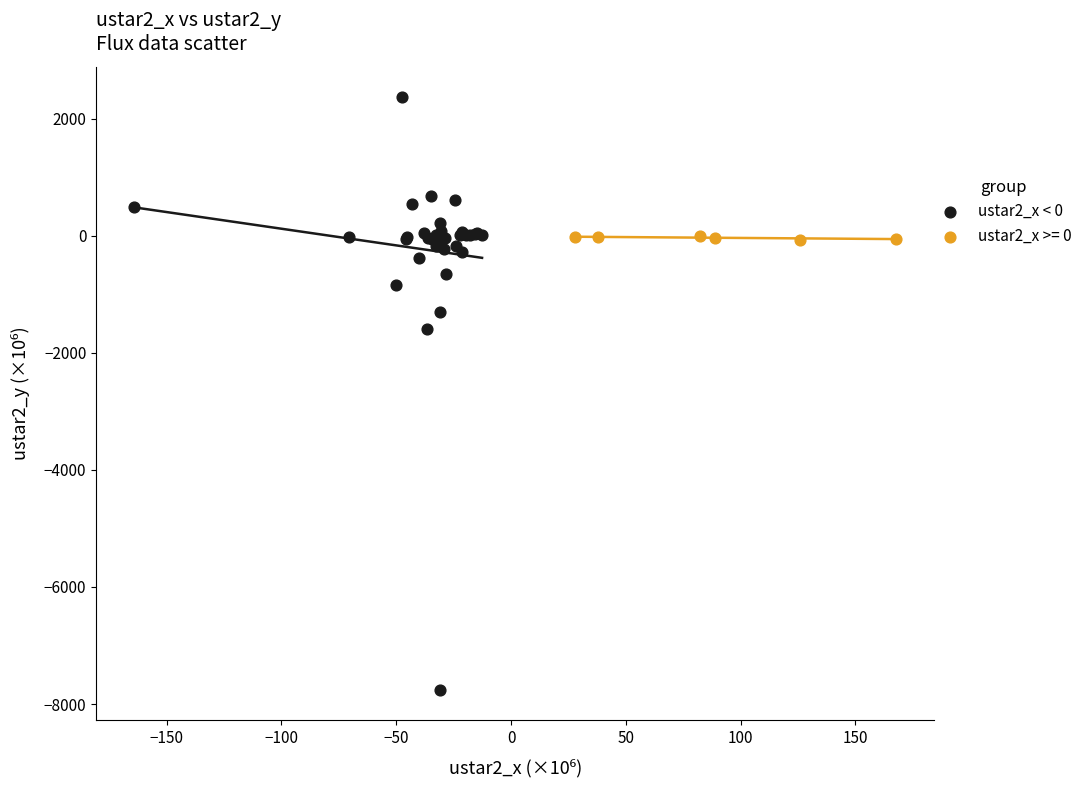

Which series contains the lowest Y value?

ustar2_x < 0